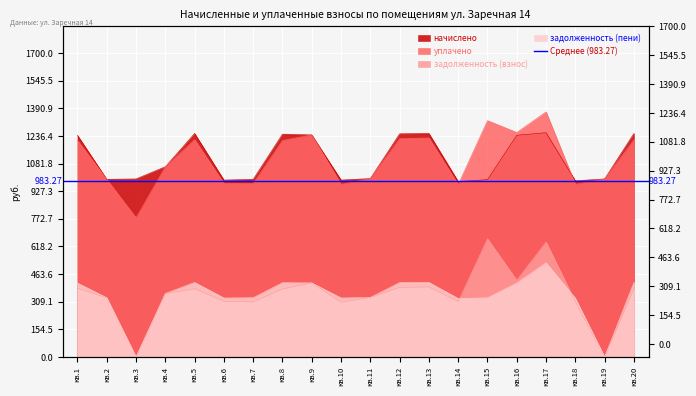

Which series has the widest spread of values?

задолженность (взнос)